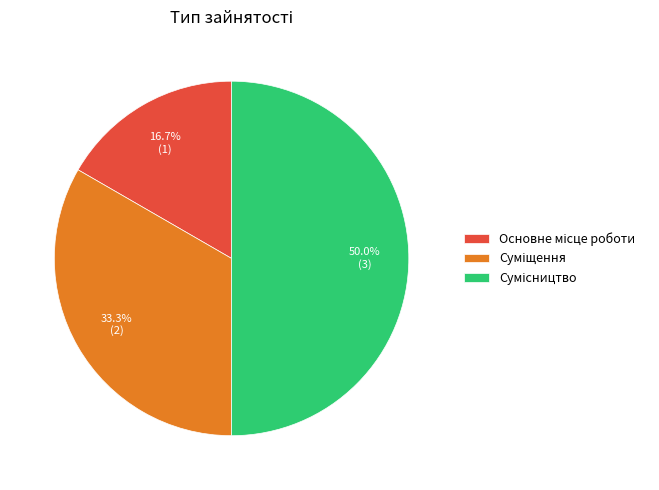

Combined, do Основне місце роботи and Сумісництво account for over 50%?

Yes